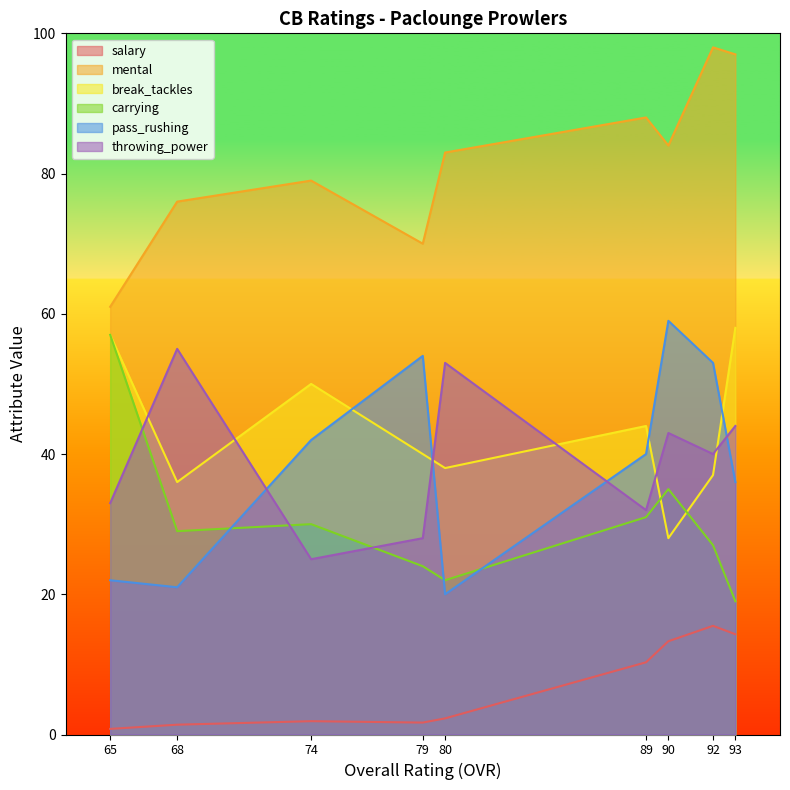

What are all the series names shown in the legend?

salary, mental, break_tackles, carrying, pass_rushing, throwing_power